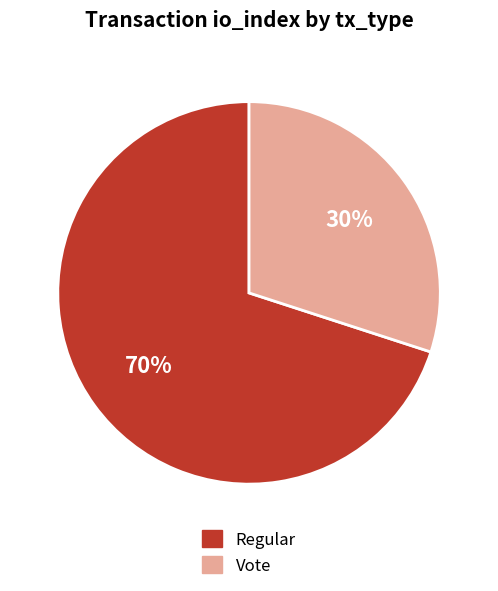

Is there a majority slice in this chart?

Yes